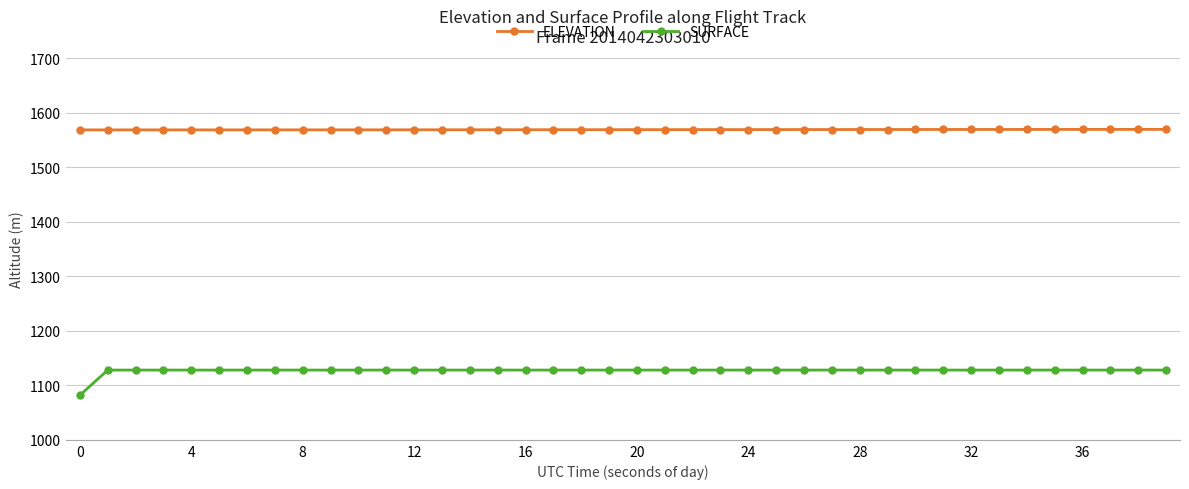

What is the average value of the ELEVATION series?

1569.0